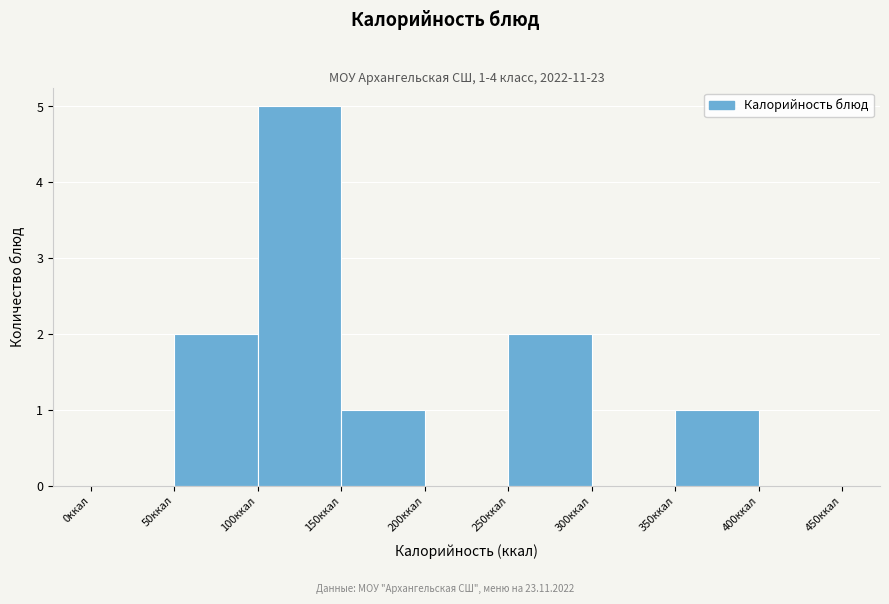

Over which range of the x-axis is the bar tallest?

100 to 150